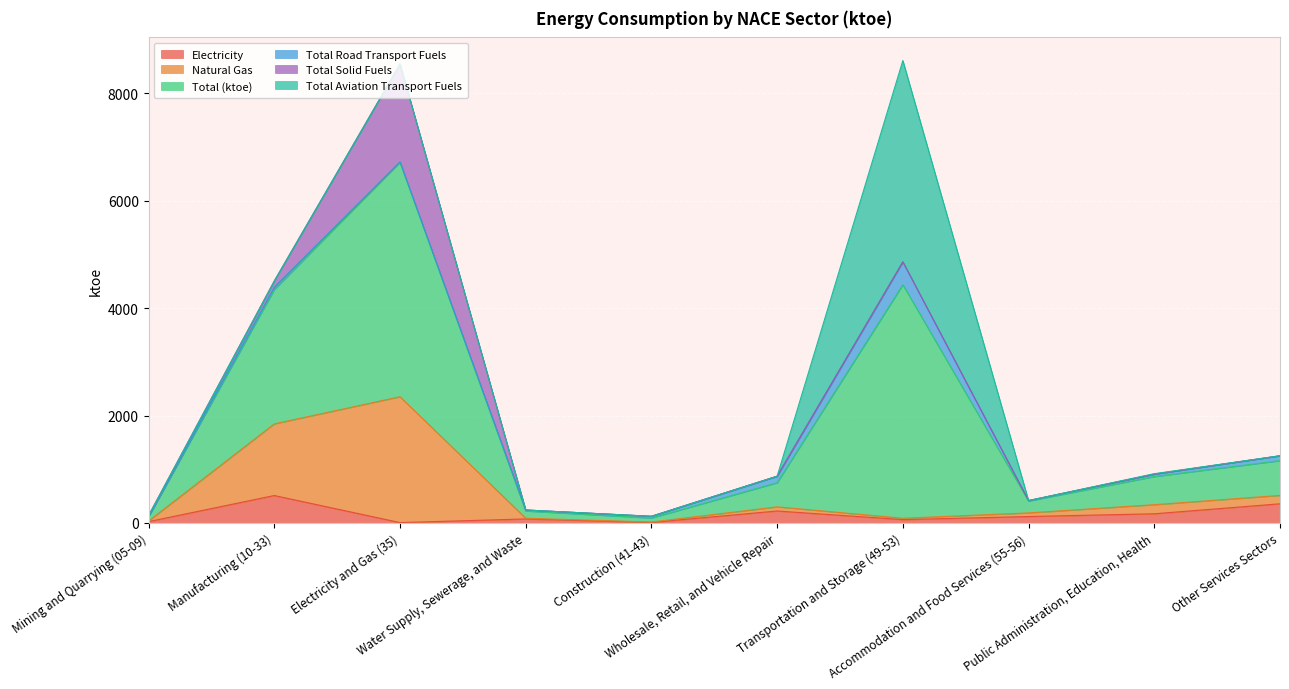

Where is the first local maximum for Total Road Transport Fuels?

Manufacturing (10-33)